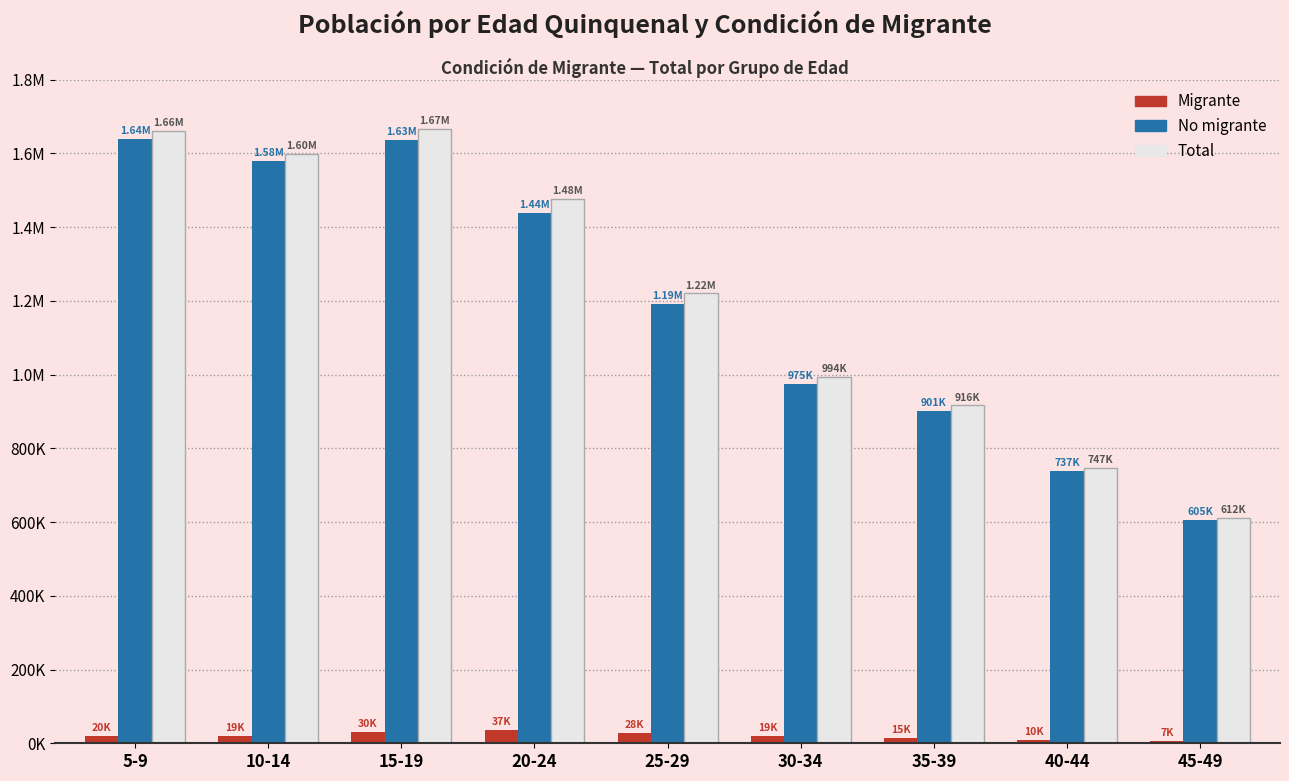

What is the label of the 3rd bar from the left?

15-19